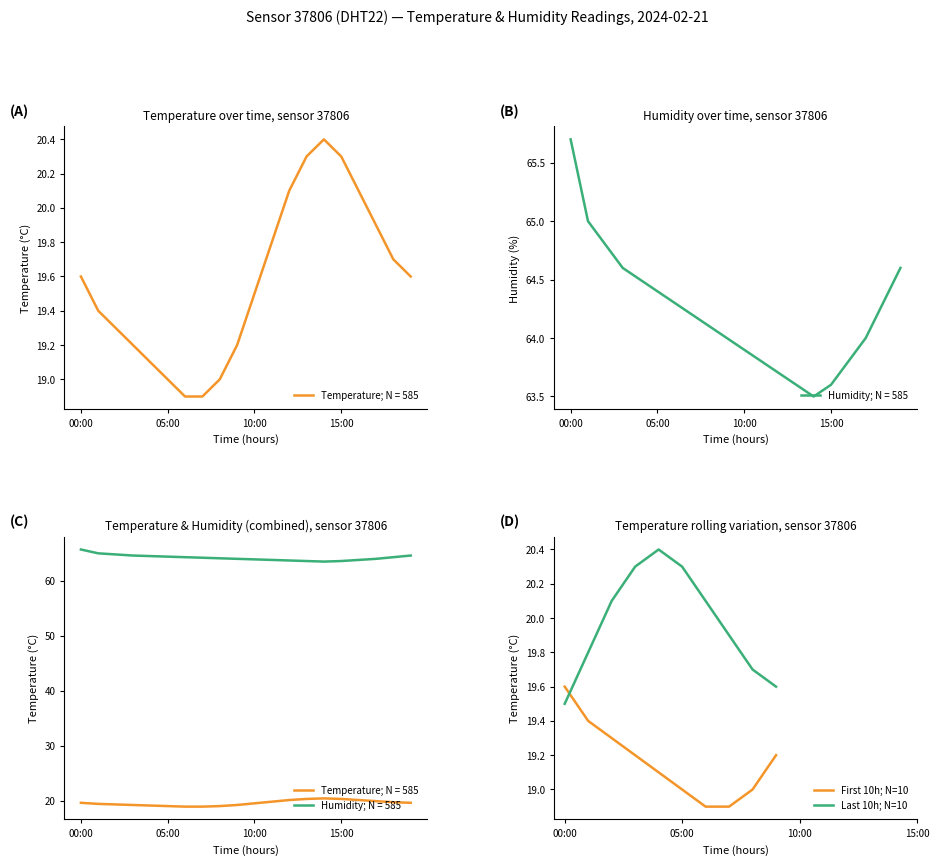

Is it true that First 10h; N=10 equals 34.4 at 00:00?

False